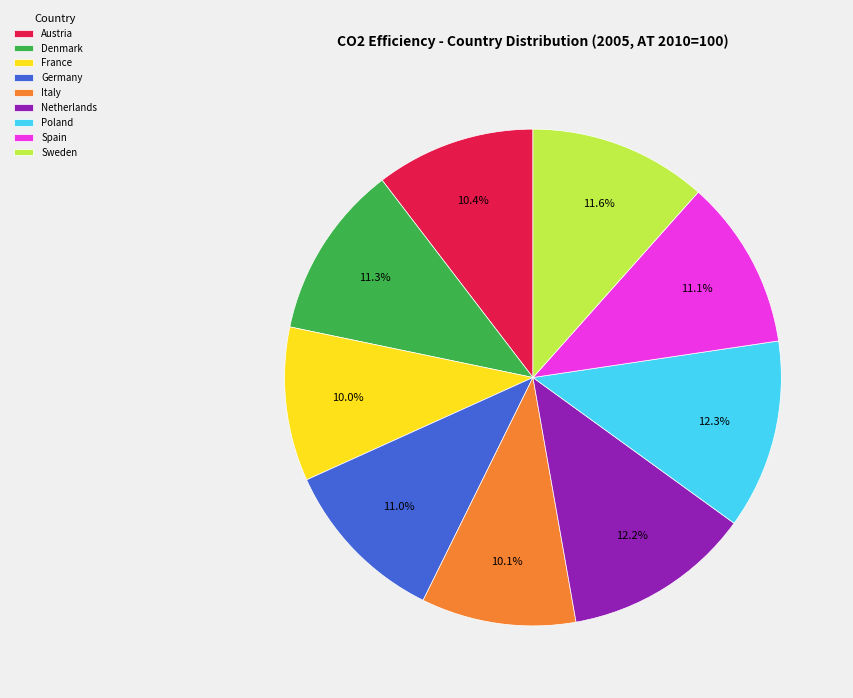

Does Austria represent more than half of the total?

No